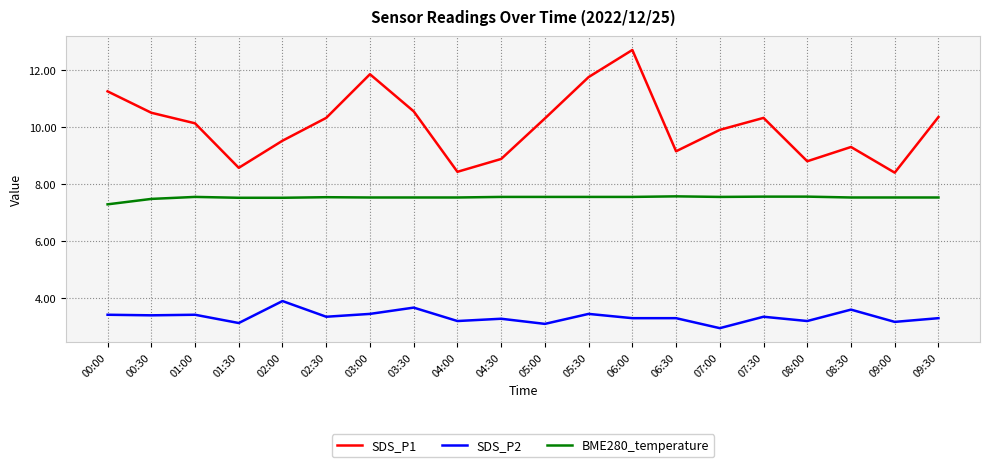

At which category does the chart reach its minimum across all series?

07:00